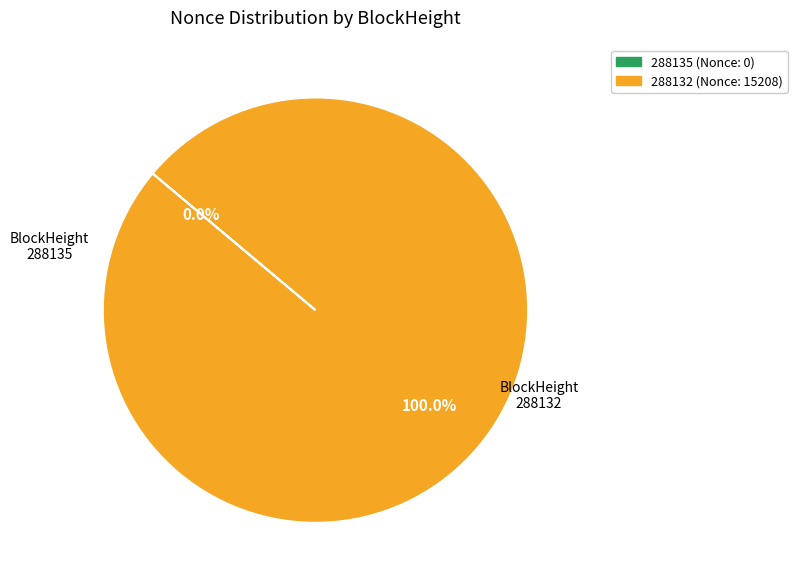

To the nearest percent, what percentage of the pie is 288132?

100%